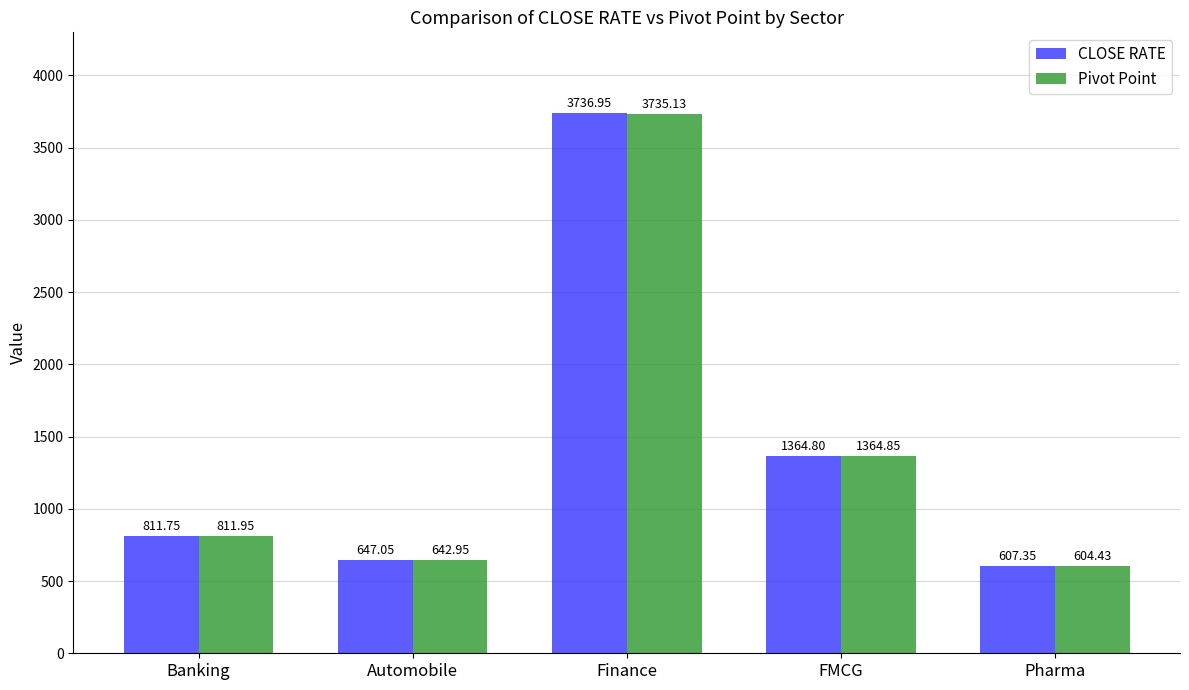

Where is Pivot Point nearest to the value 2169?

FMCG